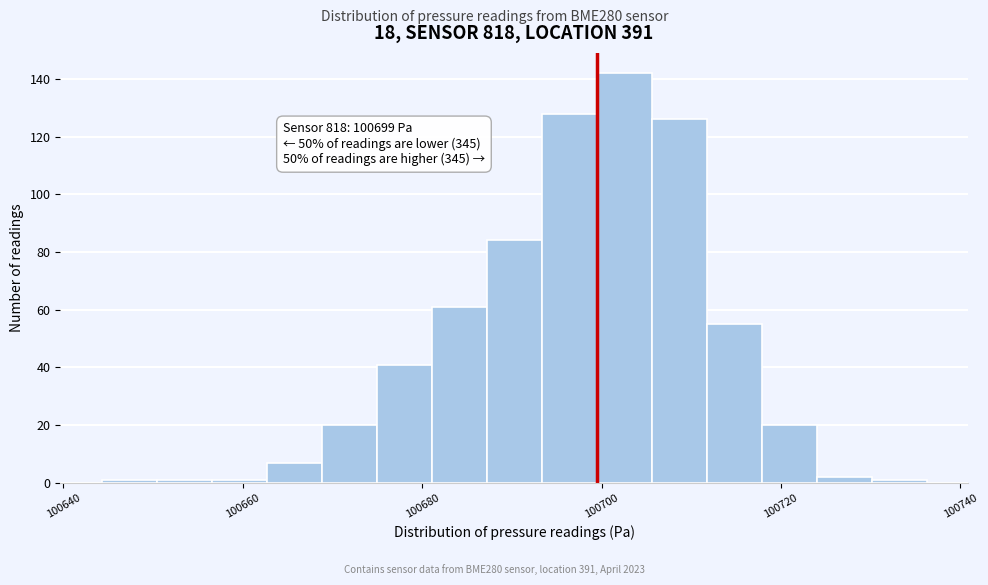

Around what value on the x-axis is the tallest bar? Give the approximate position of its centre, as read against the axis.

100702